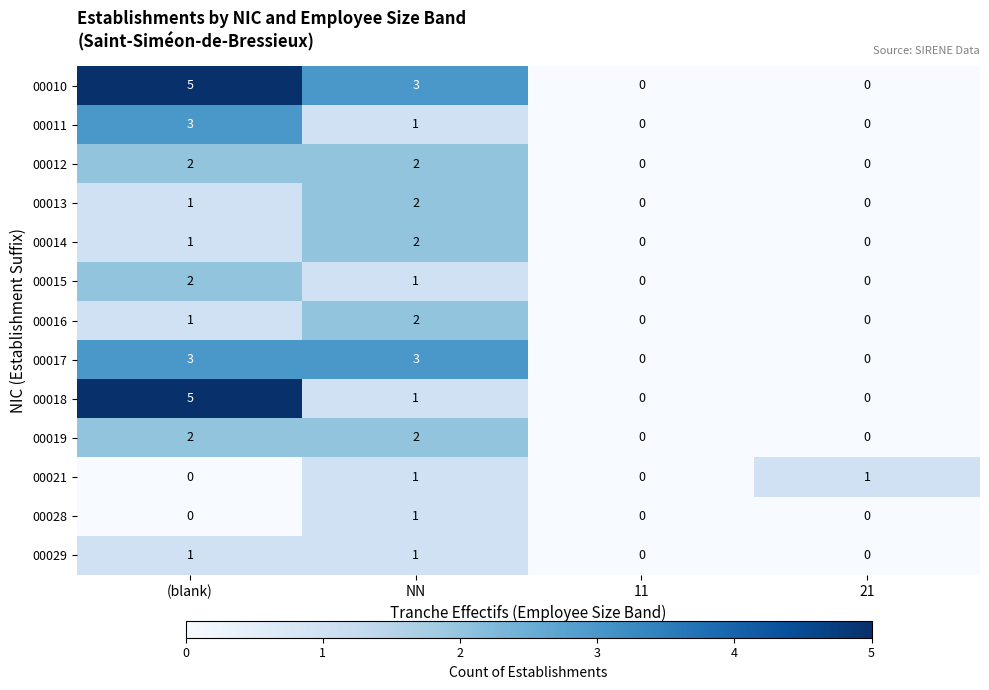

Is it true that 00017 equals 3 at (blank)?

True